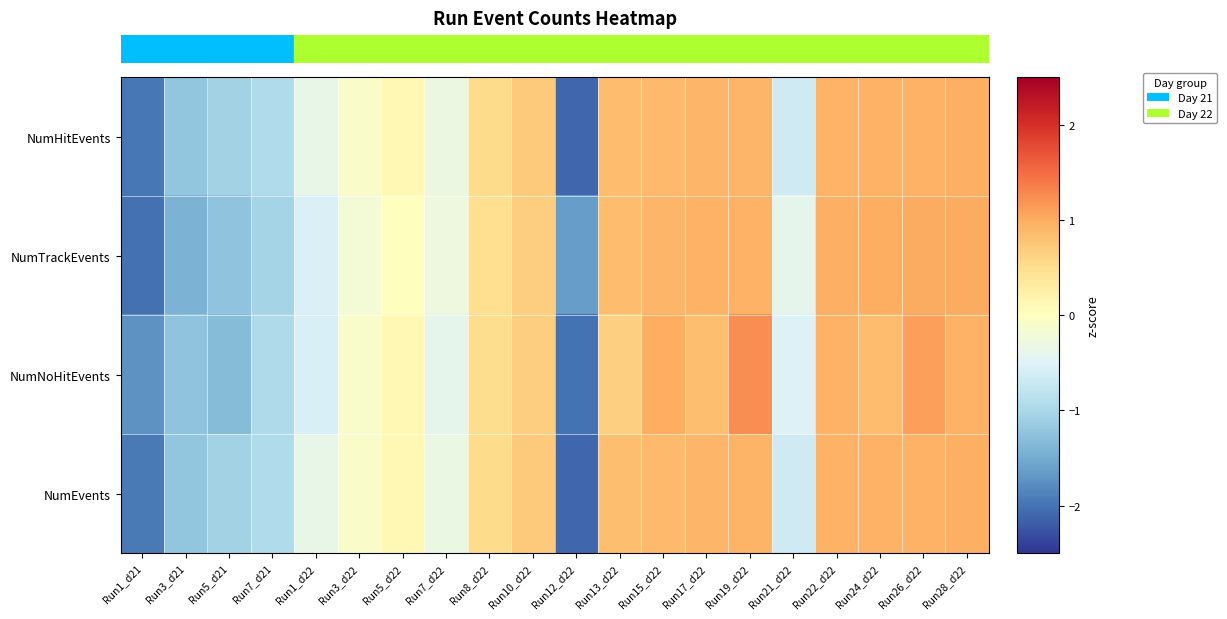

How many data points does each series have?

20